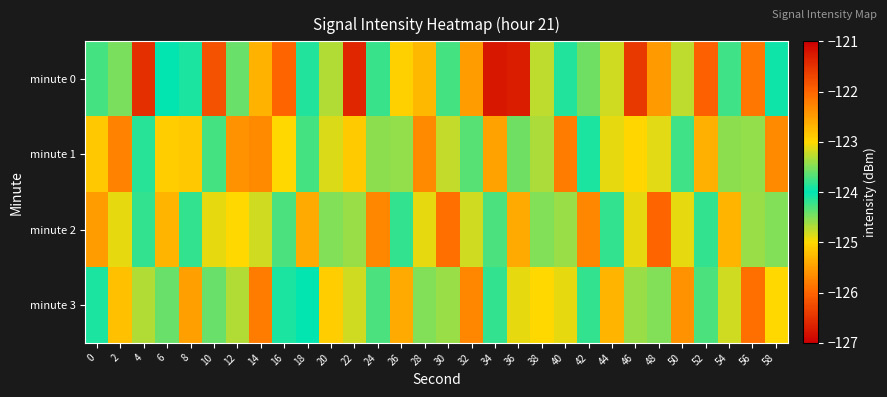

Reading left to right, what are all the values shown in this chart?

minute 0: 0=-123.7	2=-123.5	4=-126.5	6=-124.0	8=-124.1	10=-121.8	12=-123.6	14=-122.7	16=-126.0	18=-123.9	20=-123.3	22=-126.6	24=-124.2	26=-125.1	28=-122.7	30=-123.7	32=-125.5	34=-121.2	36=-126.7	38=-123.3	40=-123.9	42=-123.6	44=-124.8	46=-121.6	48=-125.5	50=-123.3	52=-126.0	54=-123.8	56=-122.2	58=-124.0
minute 1: 0=-125.1	2=-125.7	4=-124.1	6=-125.1	8=-125.1	10=-124.3	12=-125.6	14=-125.7	16=-123.0	18=-123.7	20=-124.9	22=-125.1	24=-123.5	26=-124.6	28=-125.7	30=-123.2	32=-124.3	34=-125.5	36=-123.6	38=-124.7	40=-125.8	42=-123.9	44=-124.9	46=-125.0	48=-123.1	50=-124.2	52=-125.3	54=-123.5	56=-124.6	58=-125.7
minute 2: 0=-122.5	2=-123.1	4=-124.2	6=-125.3	8=-123.8	10=-124.9	12=-125.0	14=-123.2	16=-124.3	18=-125.4	20=-123.5	22=-124.6	24=-125.7	26=-123.8	28=-124.9	30=-122.1	32=-123.2	34=-124.3	36=-125.4	38=-123.5	40=-124.6	42=-125.7	44=-123.8	46=-124.9	48=-122.0	50=-123.1	52=-124.2	54=-125.3	56=-123.4	58=-124.5
minute 3: 0=-124.1	2=-125.2	4=-123.3	6=-124.4	8=-125.5	10=-123.6	12=-124.7	14=-125.8	16=-123.9	18=-124.0	20=-125.1	22=-123.2	24=-124.3	26=-125.4	28=-123.5	30=-124.6	32=-125.7	34=-123.8	36=-124.9	38=-125.0	40=-123.1	42=-124.2	44=-125.3	46=-123.4	48=-124.5	50=-125.6	52=-123.7	54=-124.8	56=-125.9	58=-123.0